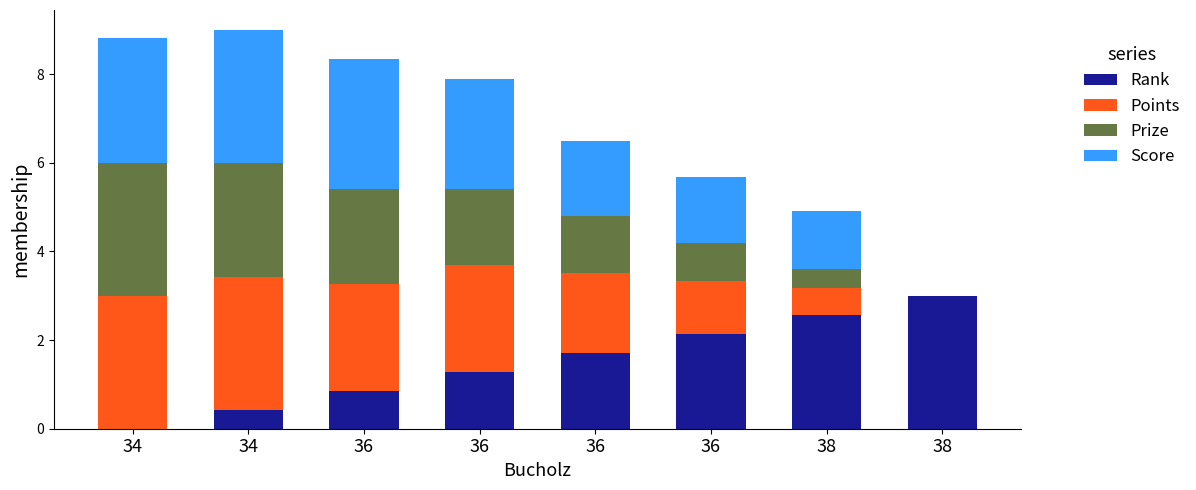

Which has a higher value, 36 or 34?

36